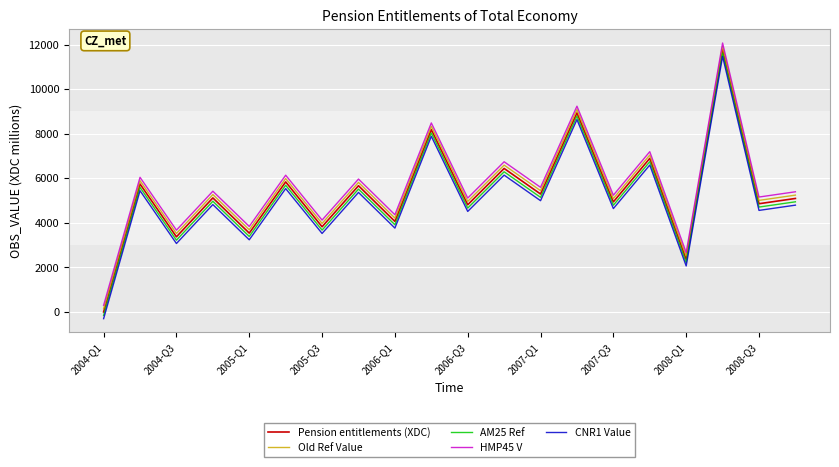

List the series in order of their overall mean, lowest first.

CNR1 Value, AM25 Ref, Pension entitlements (XDC), Old Ref Value, HMP45 V